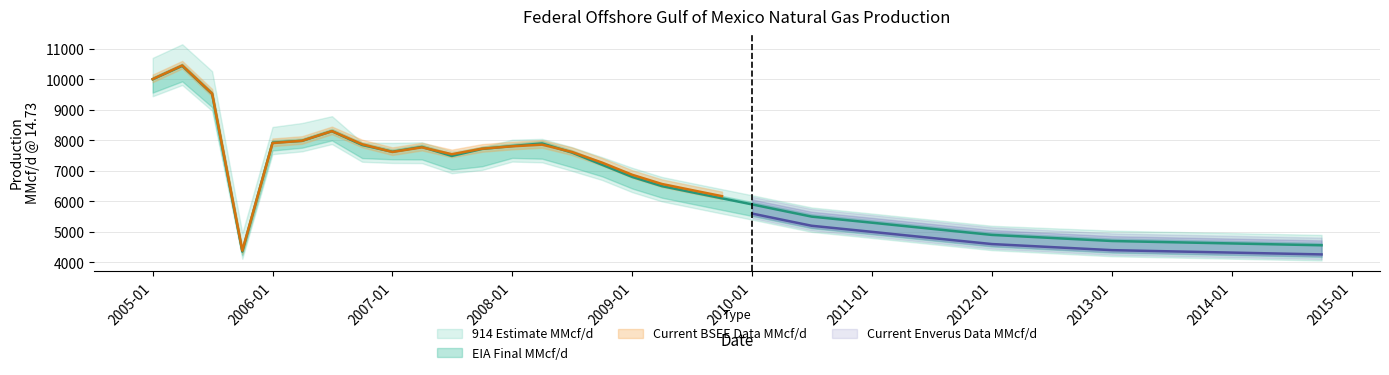

The 914 Estimate MMcf/d series shows 4740 at 2014-04-01. True or false?

True